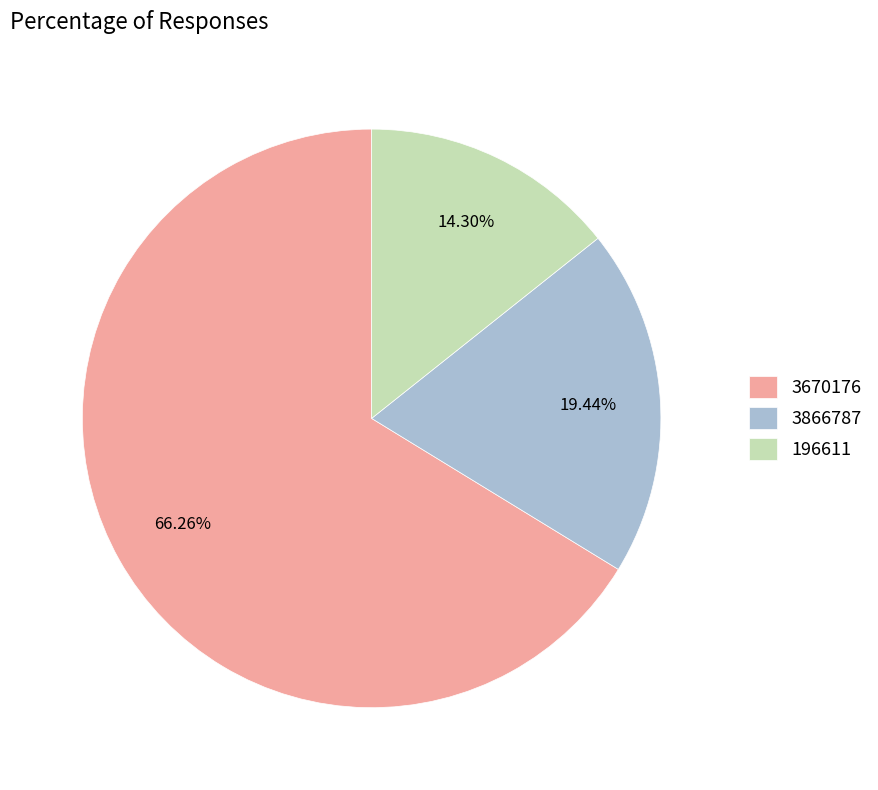

Does 3670176 represent more than half of the total?

Yes